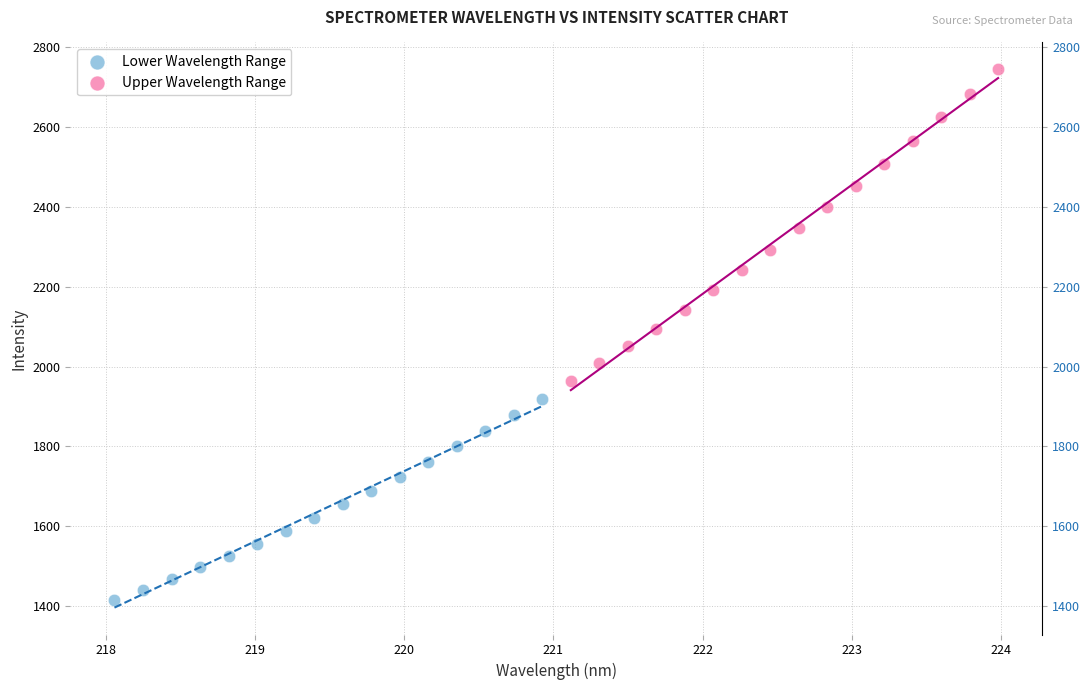

Which series reaches the minimum Y coordinate?

Lower Wavelength Range